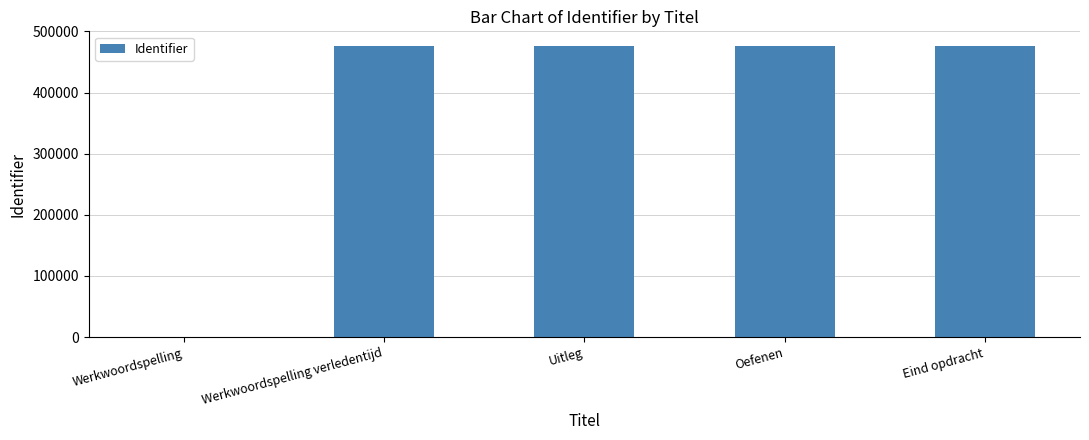

Where is the data nearest to the value 238141?

Werkwoordspelling verledentijd